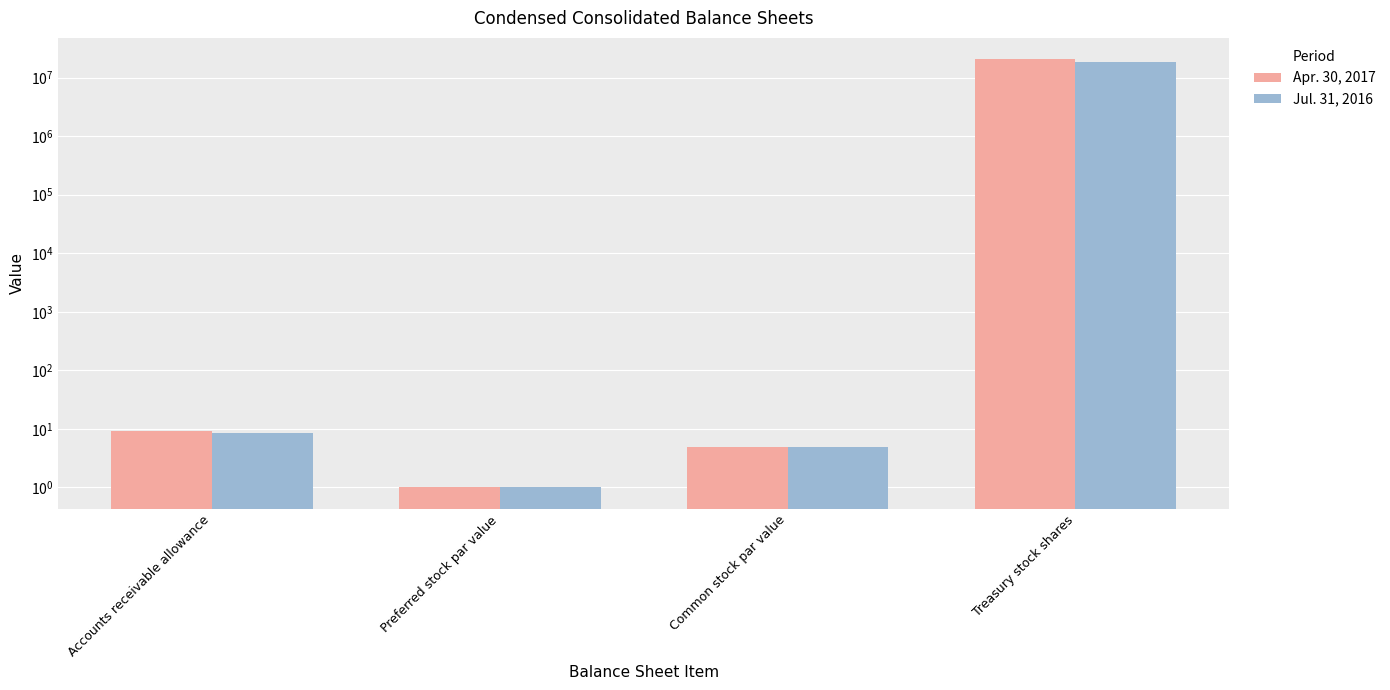

How many values in the Jul. 31, 2016 series exceed 8?

2